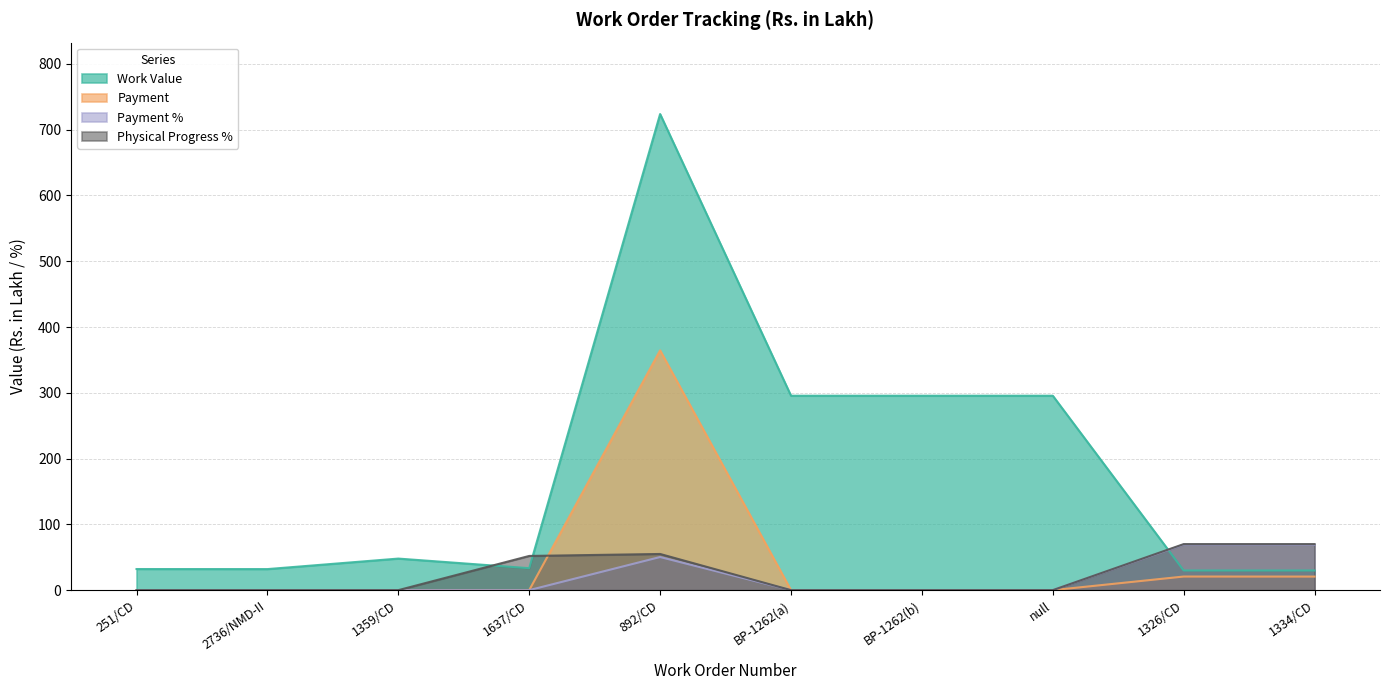

True or false: Payment % has a value of 0.0 at null.

True